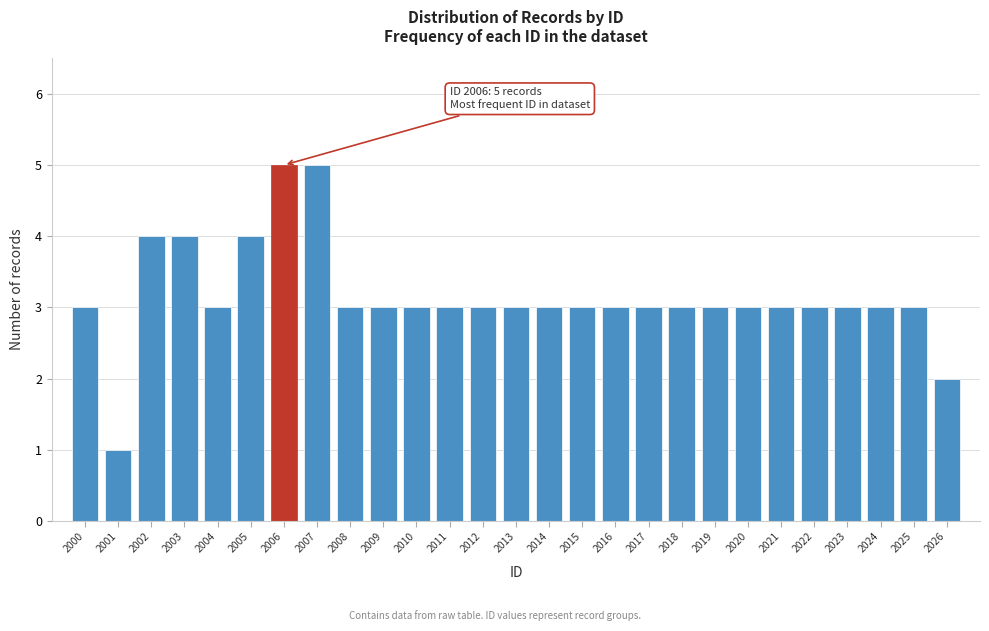

Reading left to right, extract all data points from this chart.

2000=3	2001=1	2002=4	2003=4	2004=3	2005=4	2006=5	2007=5	2008=3	2009=3	2010=3	2011=3	2012=3	2013=3	2014=3	2015=3	2016=3	2017=3	2018=3	2019=3	2020=3	2021=3	2022=3	2023=3	2024=3	2025=3	2026=2